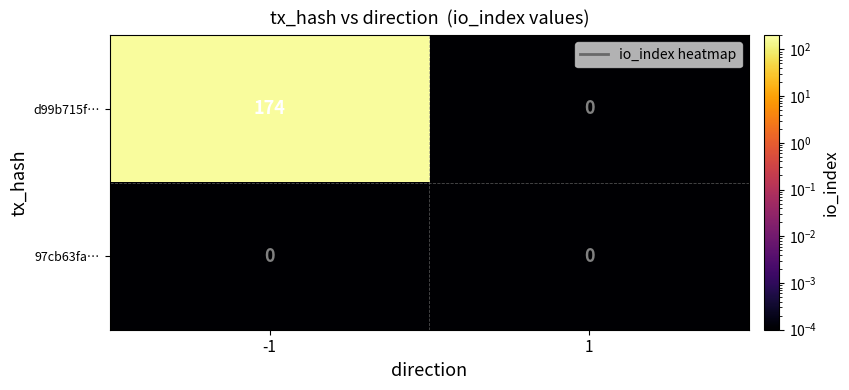

Reading left to right, what are all the values shown in this chart?

d99b715f…: 174	0
97cb63fa…: 0	0